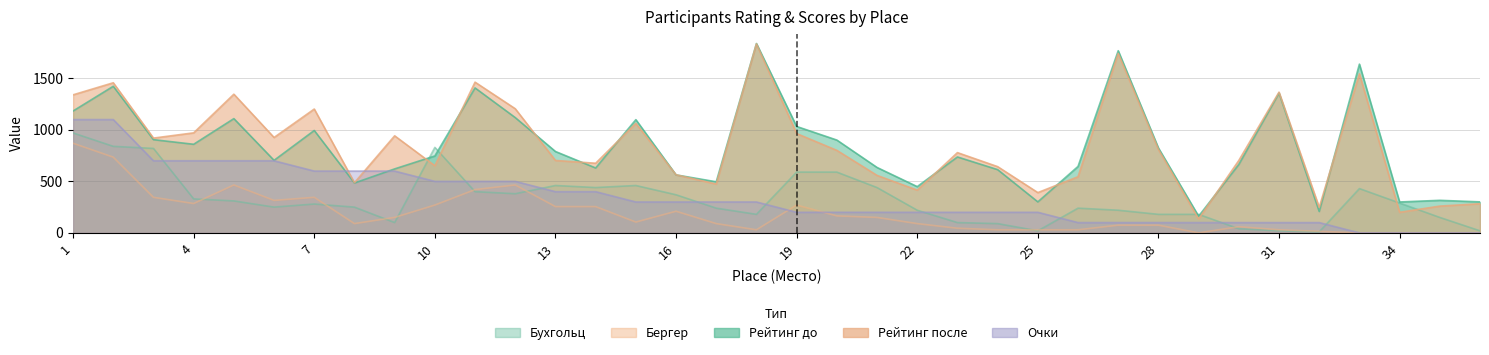

Between which two adjacent categories do Р-г после and Бухг first intersect?

9 and 10